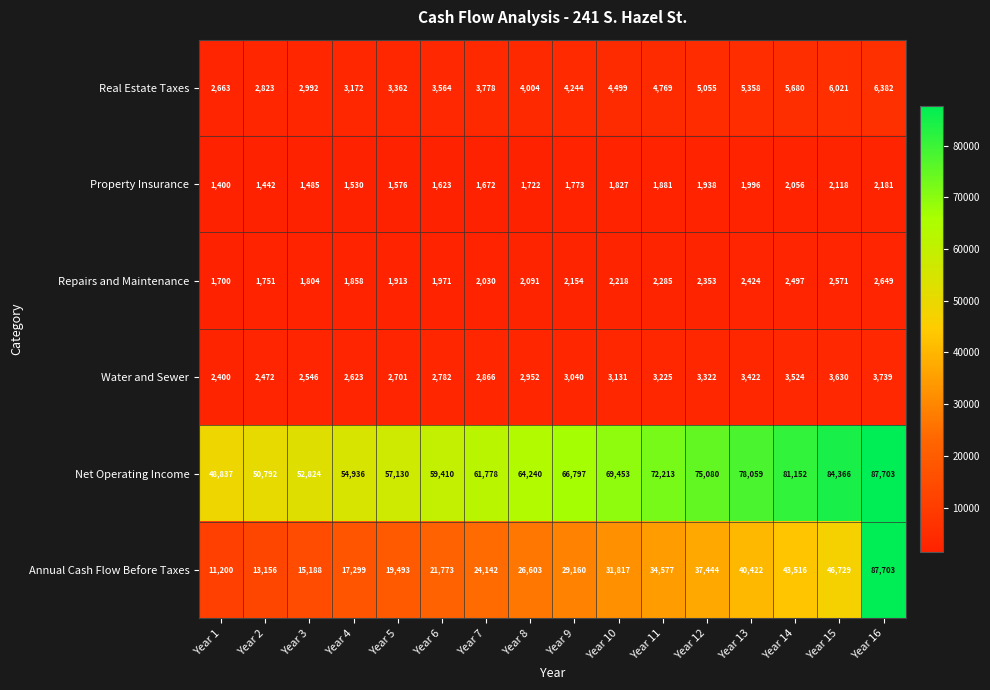

What value does the Property Insurance series have at Year 13, to the nearest 50?

2000